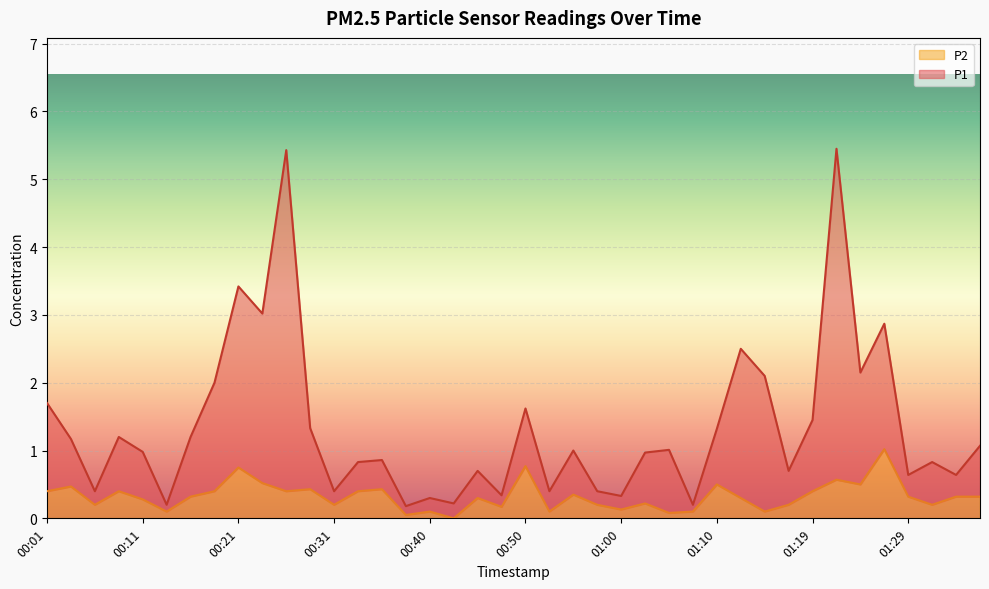

Reading left to right, extract all data points from this chart.

P1: 1.7	1.2	0.4	1.2	1.0	0.2	1.2	2.0	3.4	3.0	5.4	1.3	0.4	0.8	0.9	0.2	0.3	0.2	0.7	0.3	1.6	0.4	1.0	0.4	0.3	1.0	1.0	0.2	1.3	2.5	2.1	0.7	1.5	5.5	2.1	2.9	0.6	0.8	0.6	1.1
P2: 0.4	0.5	0.2	0.4	0.3	0.1	0.3	0.4	0.8	0.5	0.4	0.4	0.2	0.4	0.4	0.1	0.1	0.0	0.3	0.2	0.8	0.1	0.3	0.2	0.1	0.2	0.1	0.1	0.5	0.3	0.1	0.2	0.4	0.6	0.5	1.0	0.3	0.2	0.3	0.3